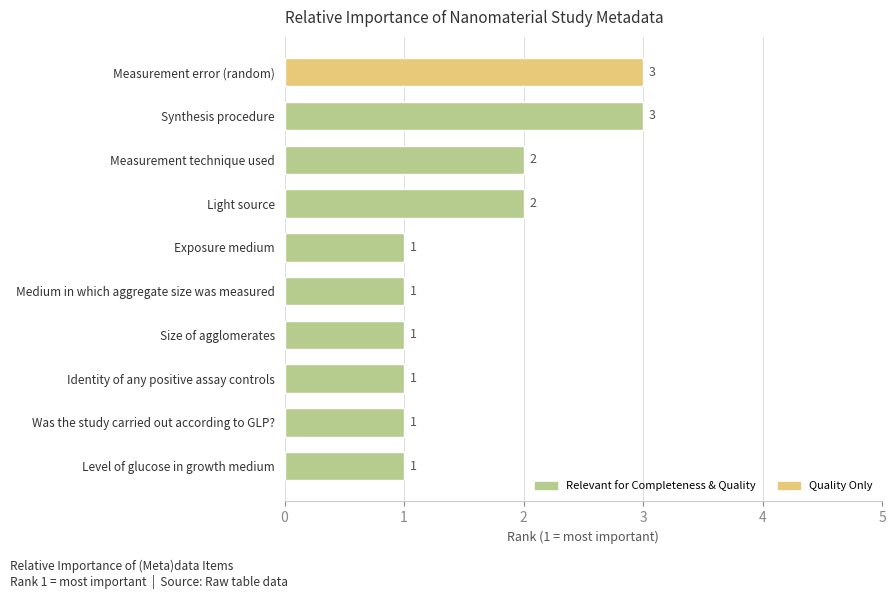

Reading top to bottom, extract all data points from this chart.

Measurement error (random)=3	Synthesis procedure=3	Measurement technique used=2	Light source=2	Exposure medium=1	Medium in which aggregate size was measured=1	Size of agglomerates=1	Identity of any positive assay controls=1	Was the study carried out according to GLP?=1	Level of glucose in growth medium=1